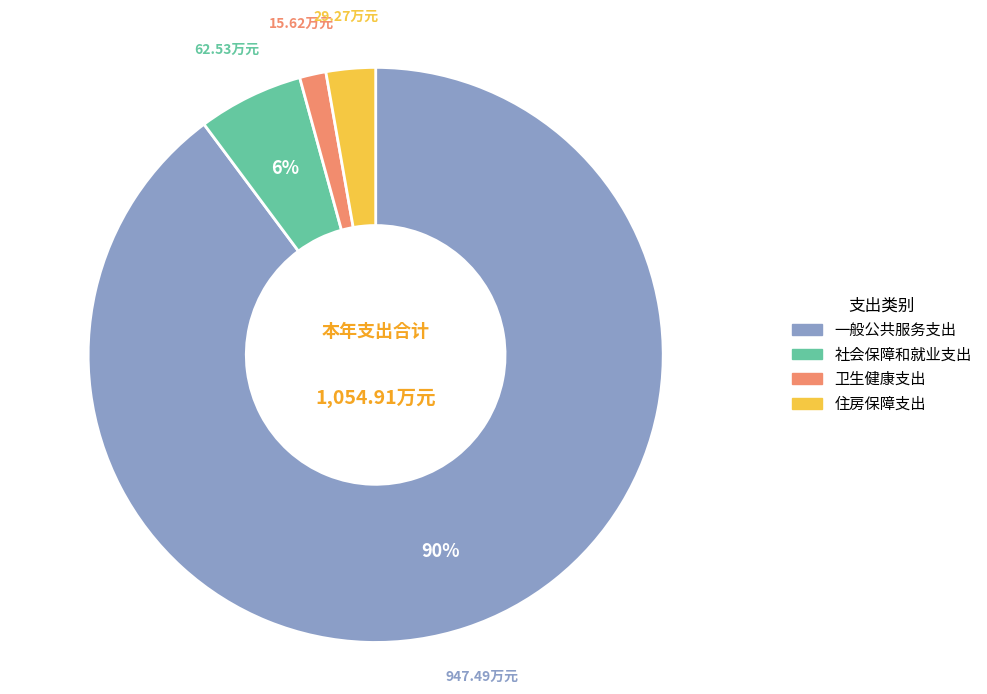

Which has a higher value, 卫生健康支出 or 一般公共服务支出?

一般公共服务支出